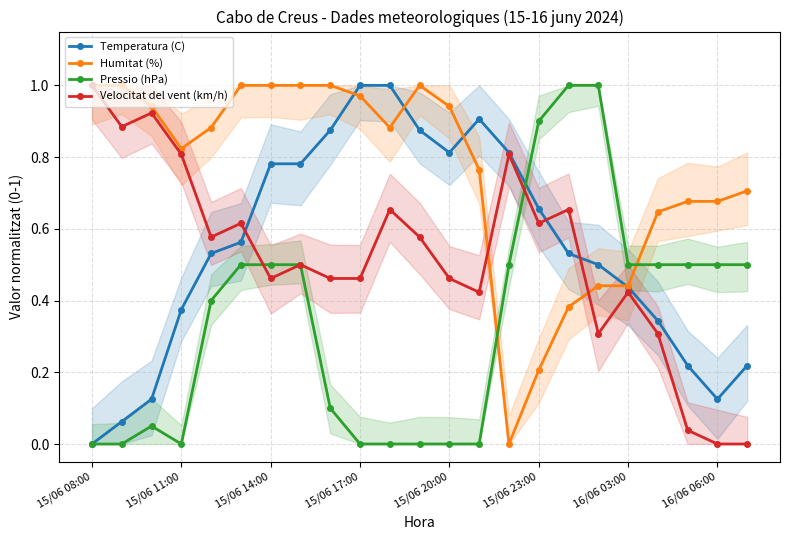

The value of Temperatura (C) at 15/06 17:00 is 1.0. True or false?

True